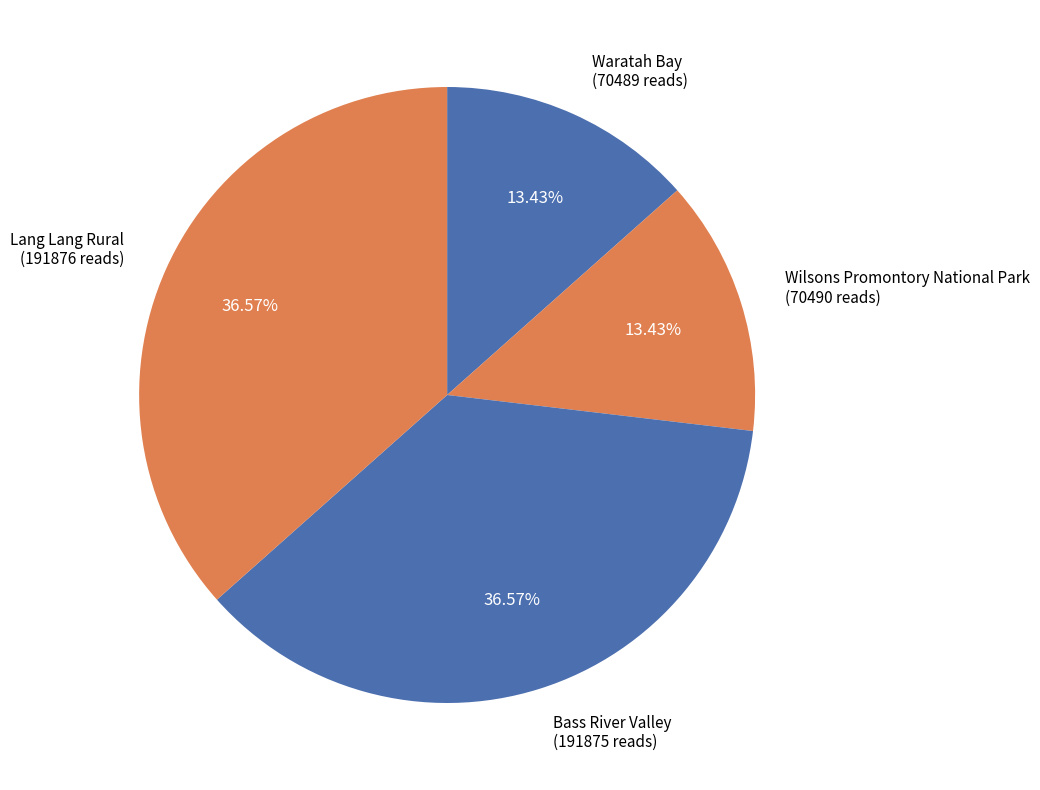

The Lang Lang Rural slice represents 31% of the pie. True or false?

False